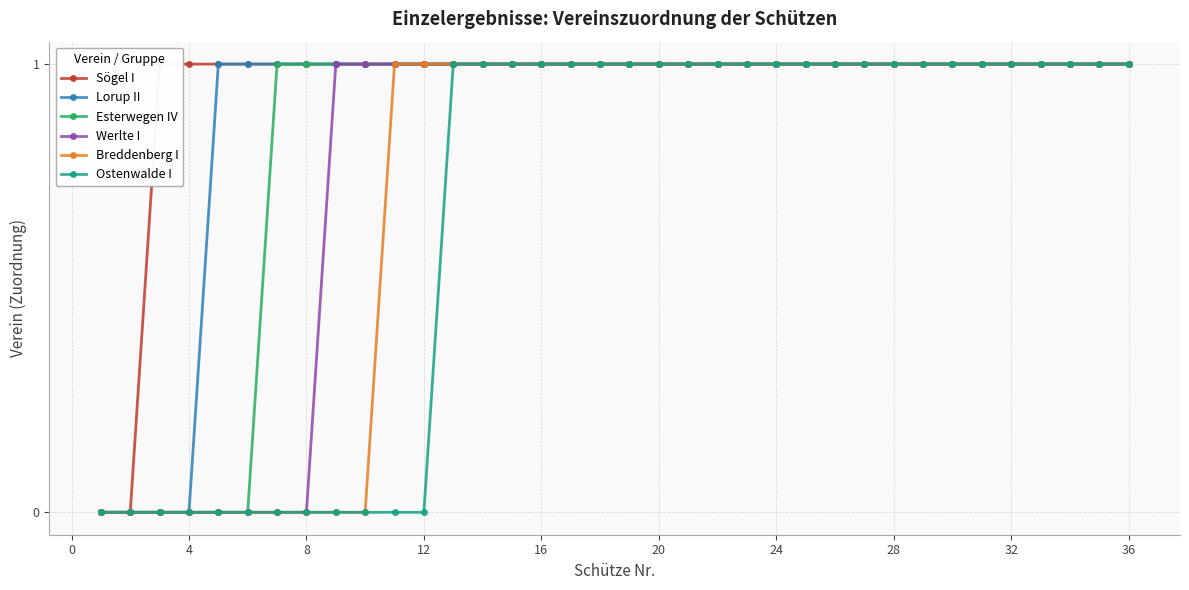

Is it true that Esterwegen IV equals 1 at 16?

True